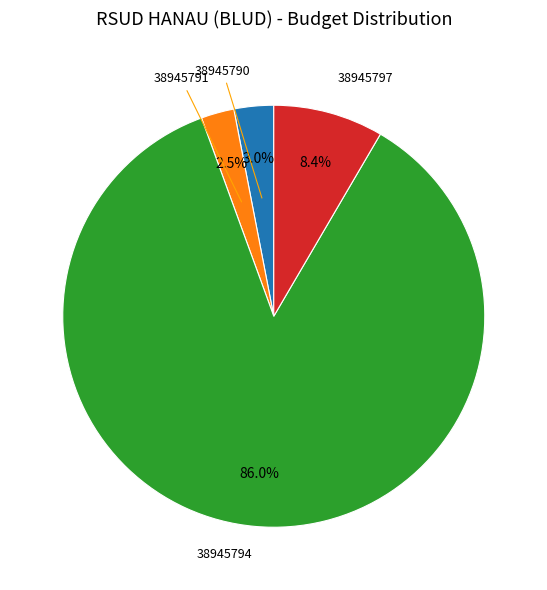

To the nearest percent, what is the average slice percentage?

25%